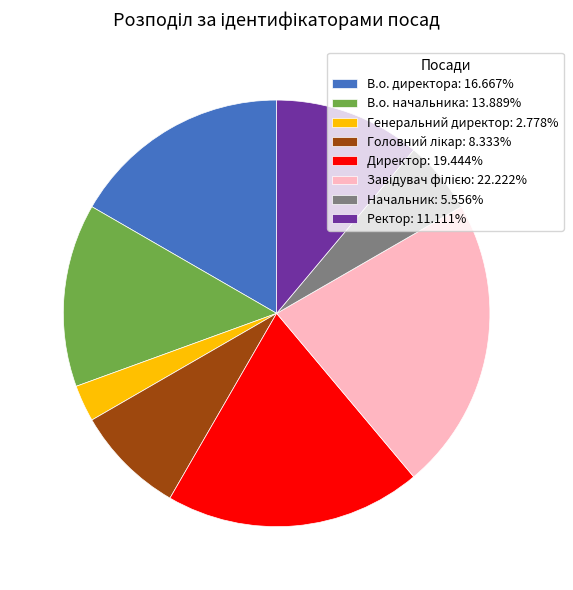

Combined, do Начальник and В.о. директора account for over 50%?

No